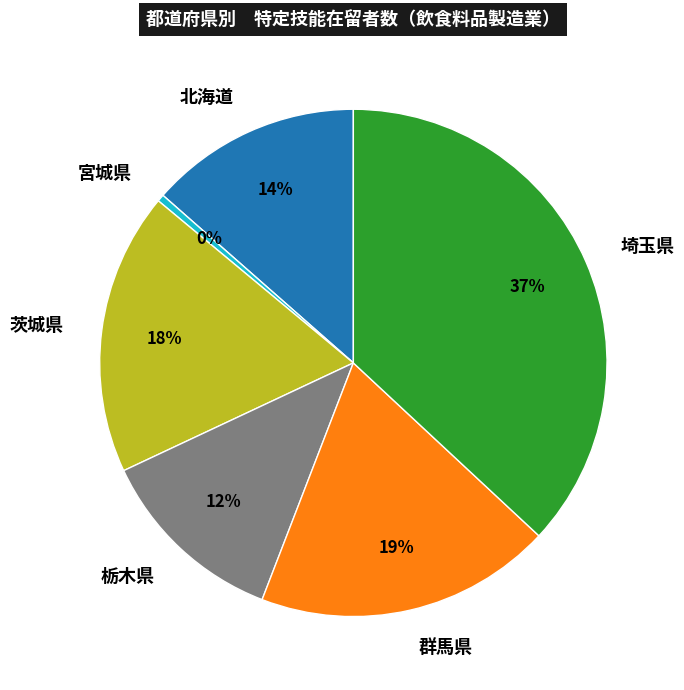

To the nearest percent, what percentage of the pie is 群馬県?

19%